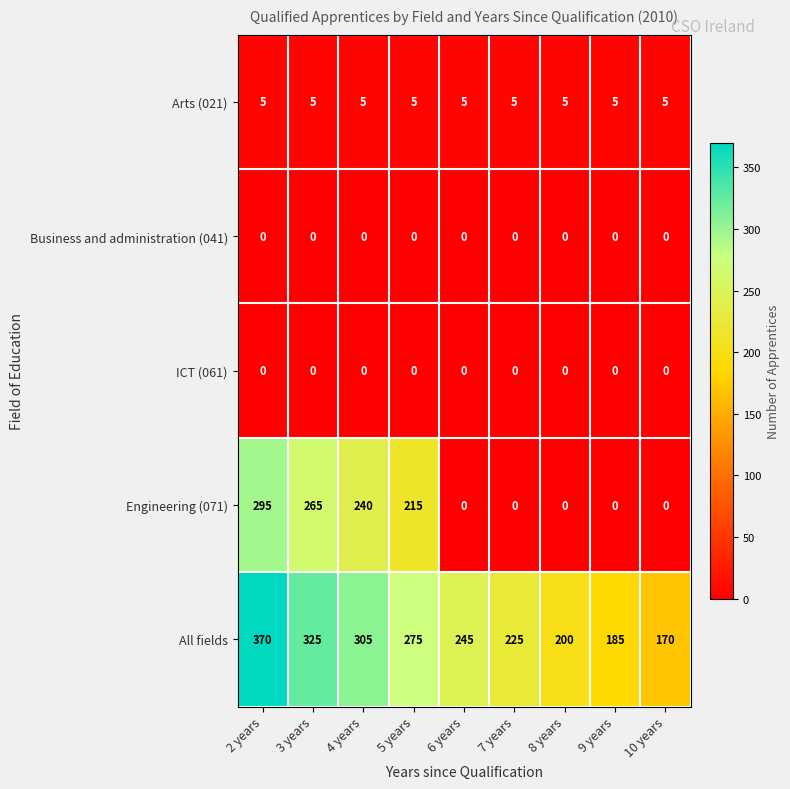

What is the difference between the maximum and minimum values in the Engineering (071) series?

295